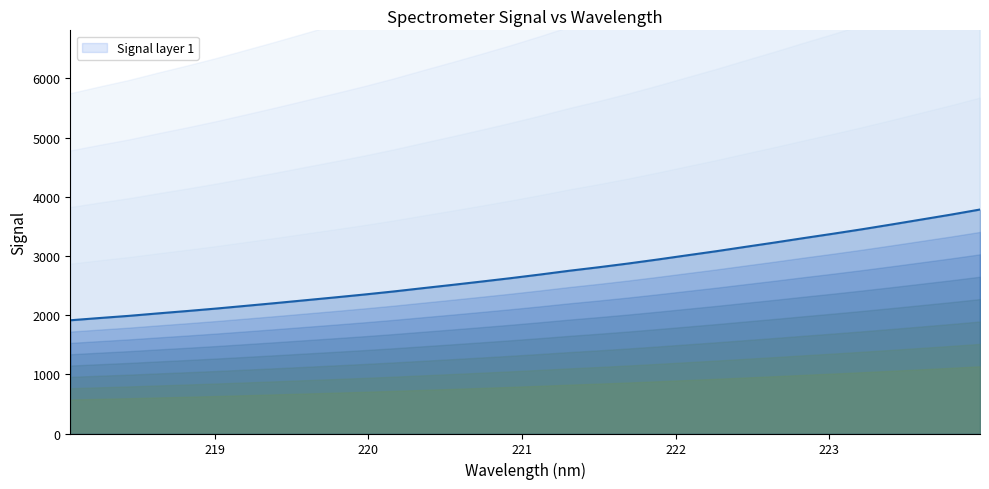

What is the difference between the second highest and second lowest values?

1746.5